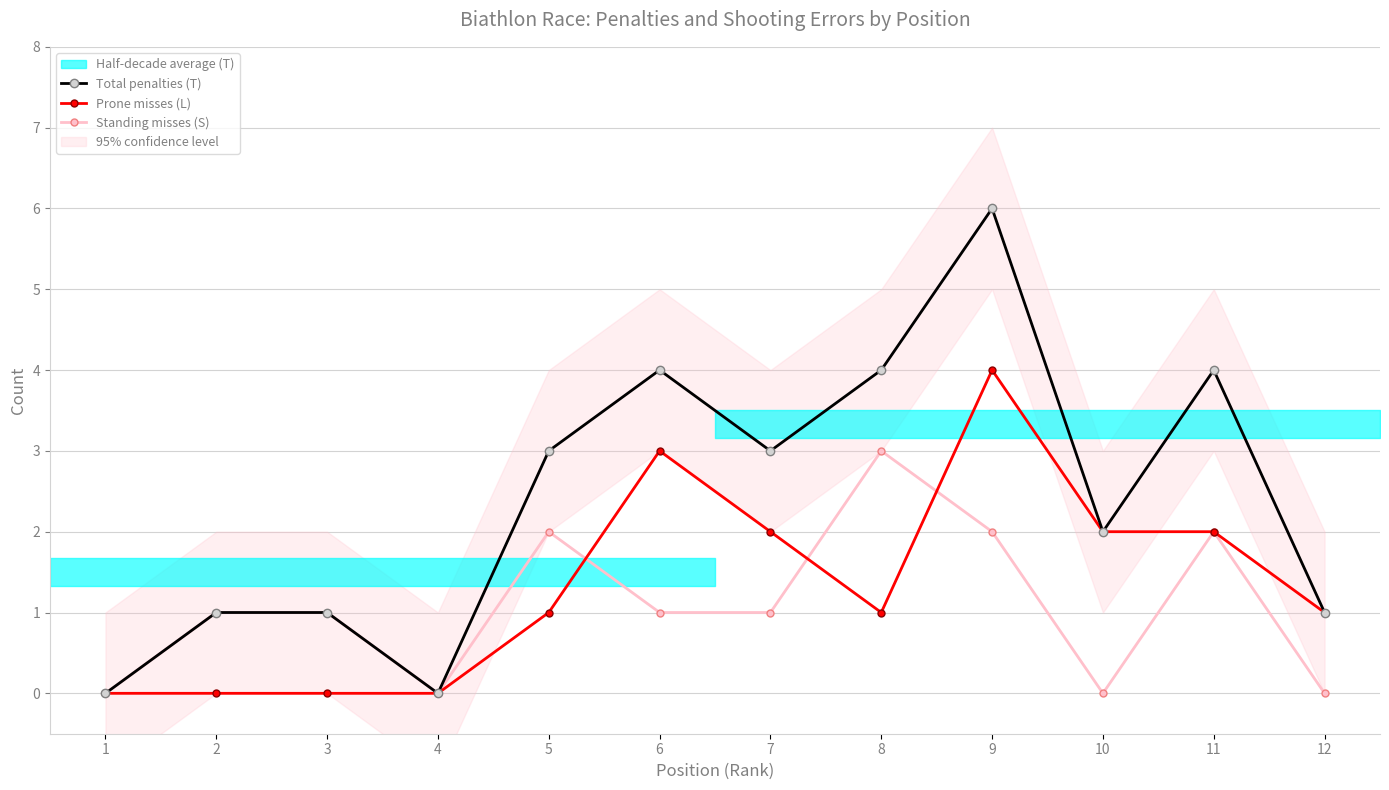

Where is the first local minimum for Standing misses (S)?

4